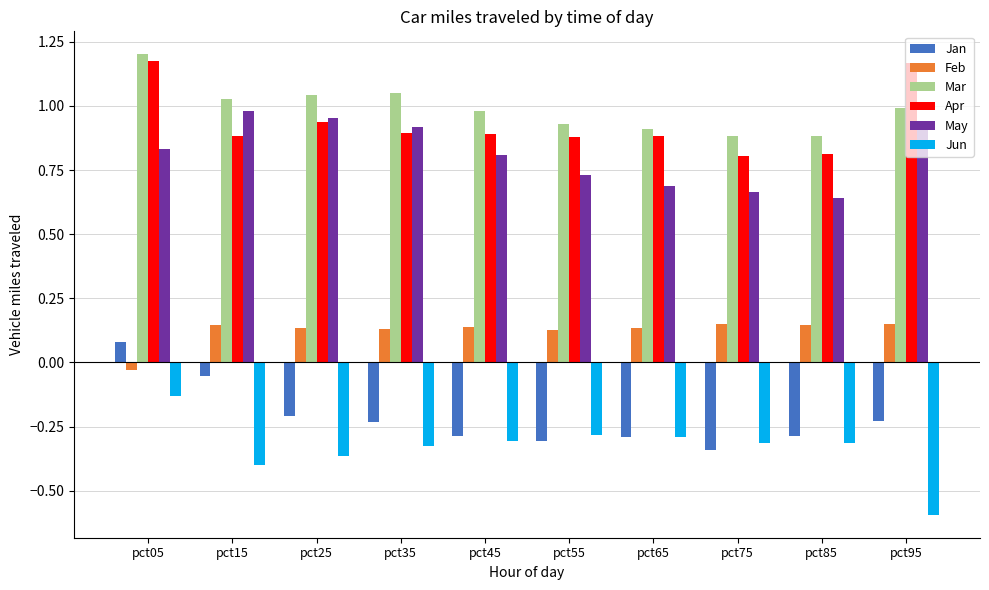

Between pct05 and pct95, which series saw the biggest shift?

Jun